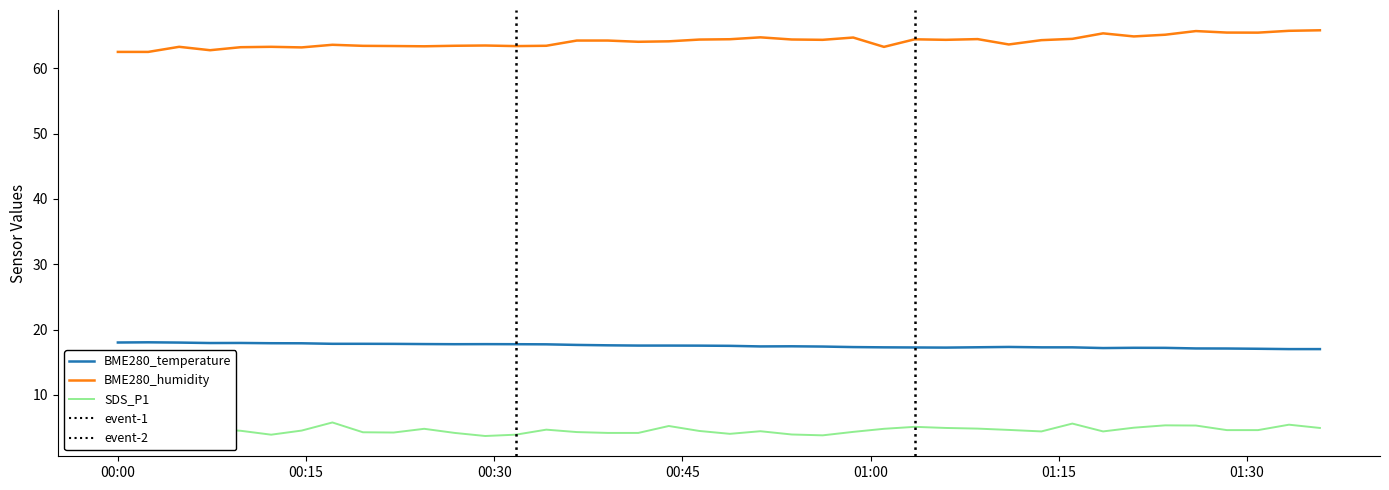

What is the difference between the second highest and second lowest values in the SDS_P1 series?

1.8